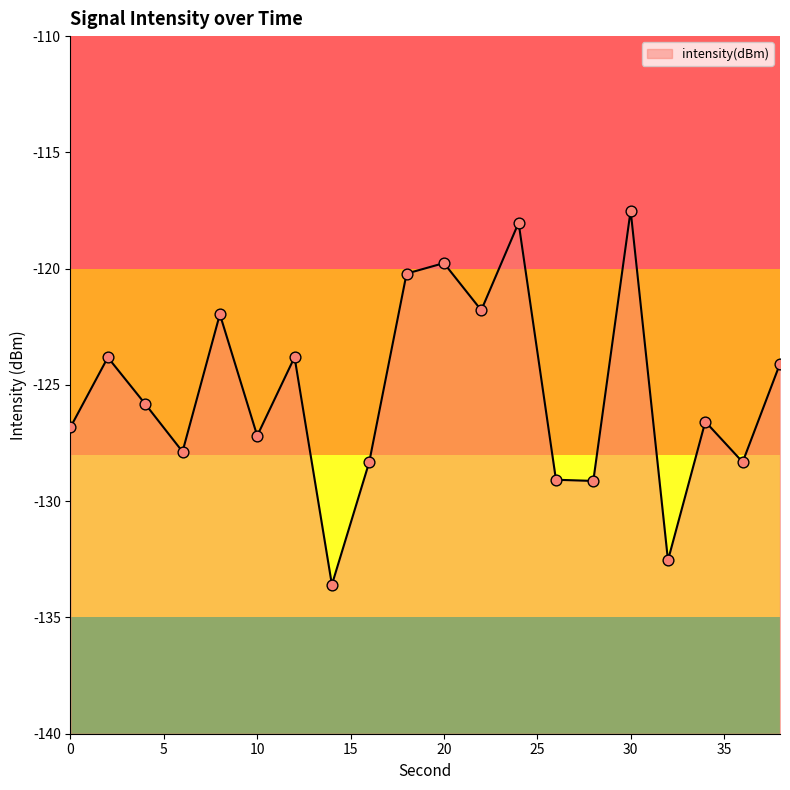

Between 16 and 26, which is larger?

16